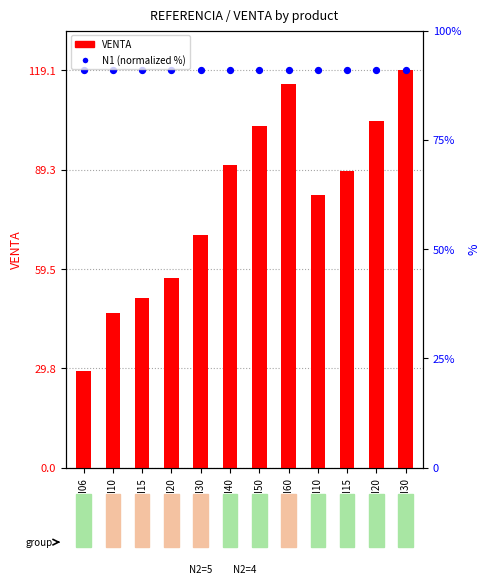

Which series contains the highest Y value?

VENTA